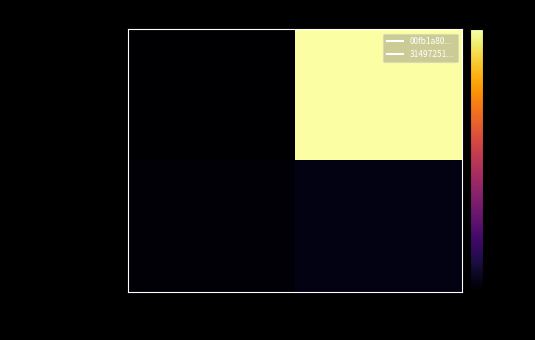

Rank the series by their maximum value, from highest to lowest.

00fb1a80...383cebb, 314972519...ca881d